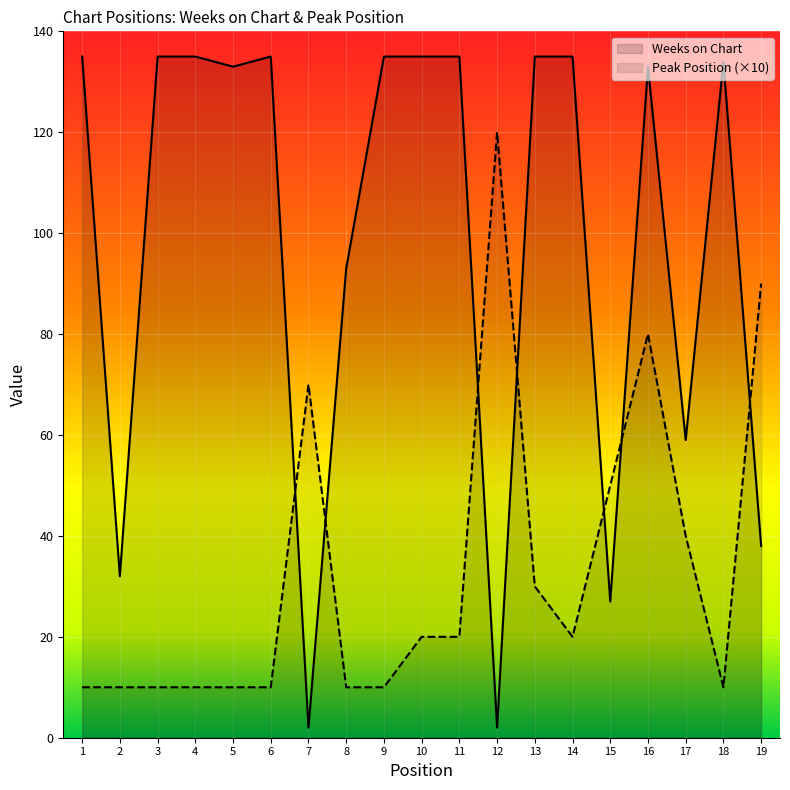

How many times do Peak Position and Weeks on Chart cross each other?

7